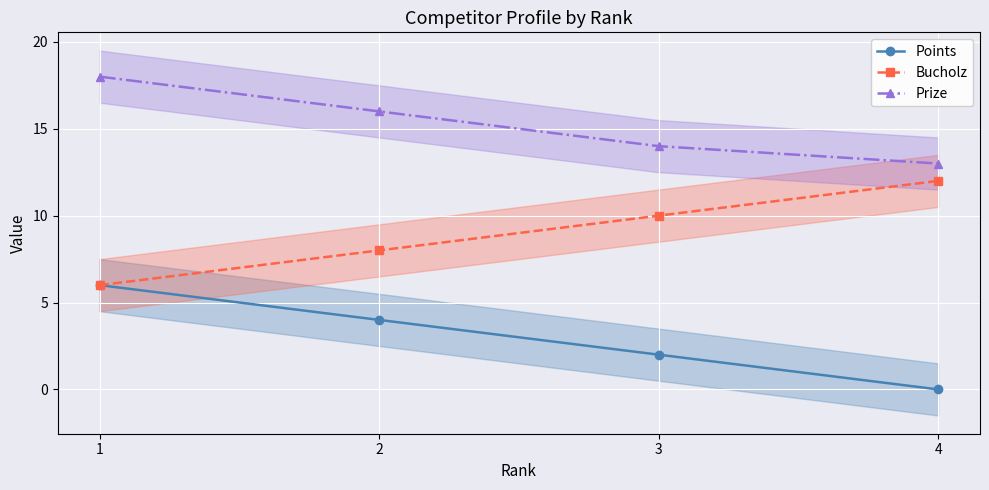

The Prize series shows 22 at 4. True or false?

False